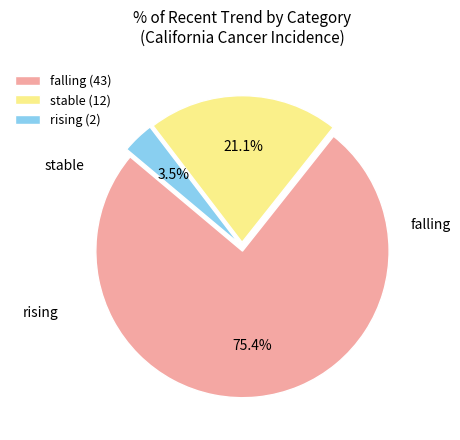

Count the number of slices in the pie.

3